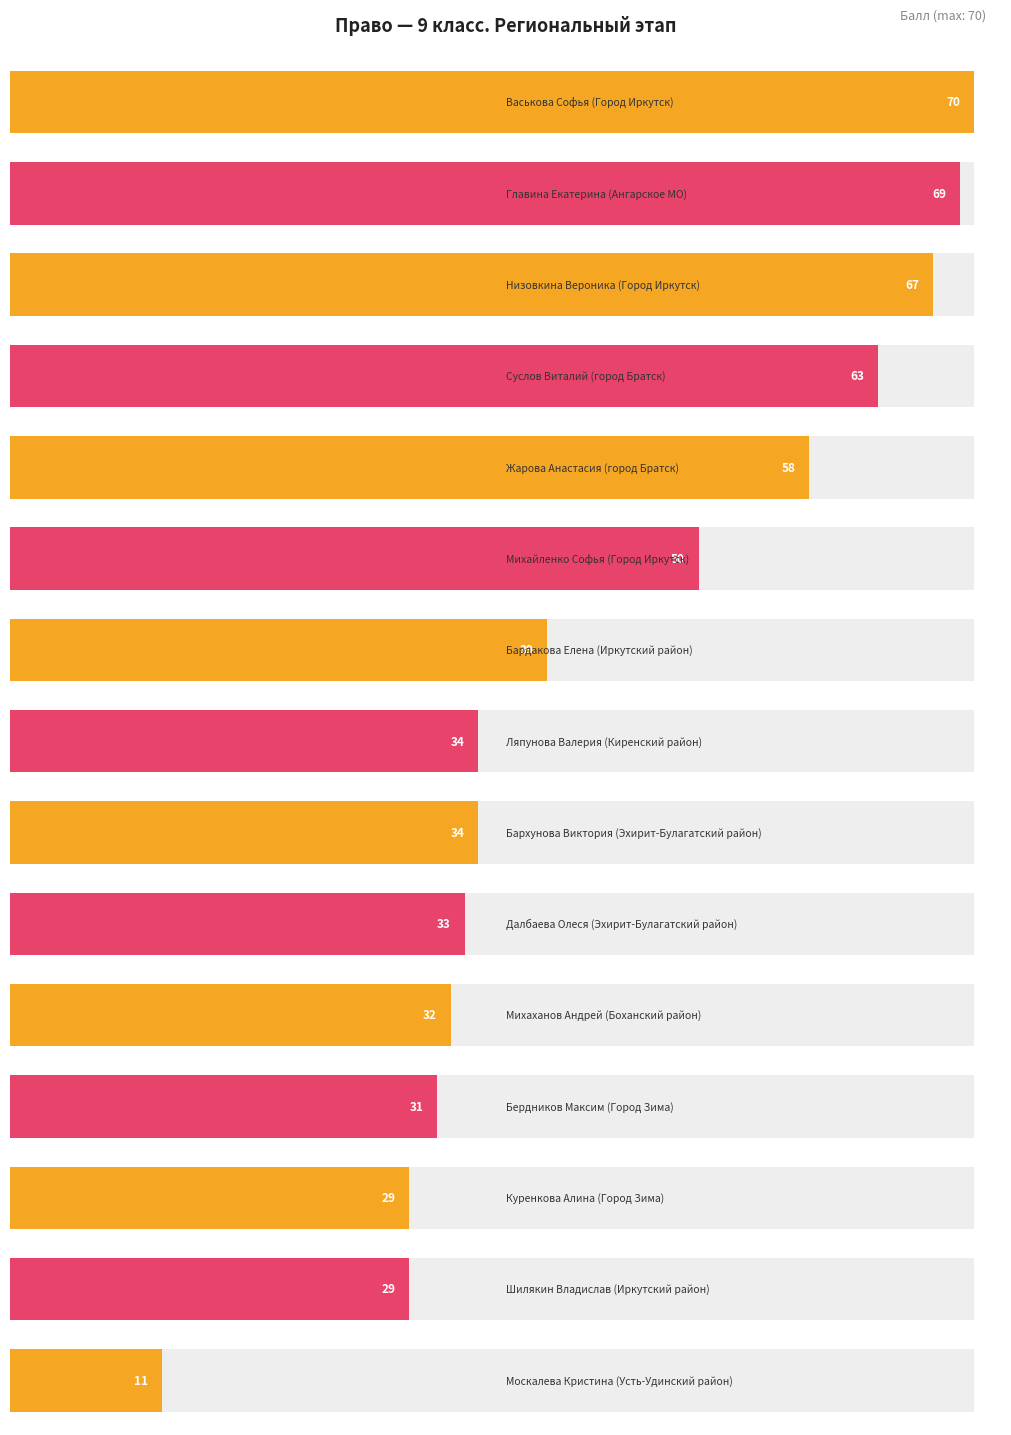

Does the chart contain stacked bars?

No